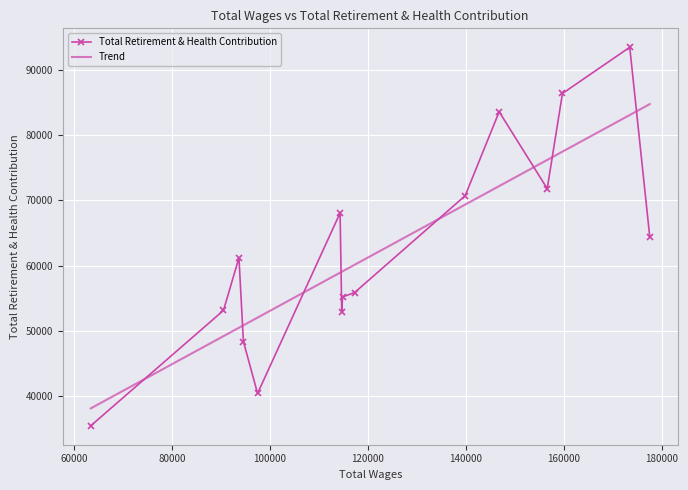

Which series has the widest spread of values?

Total Retirement & Health Contribution